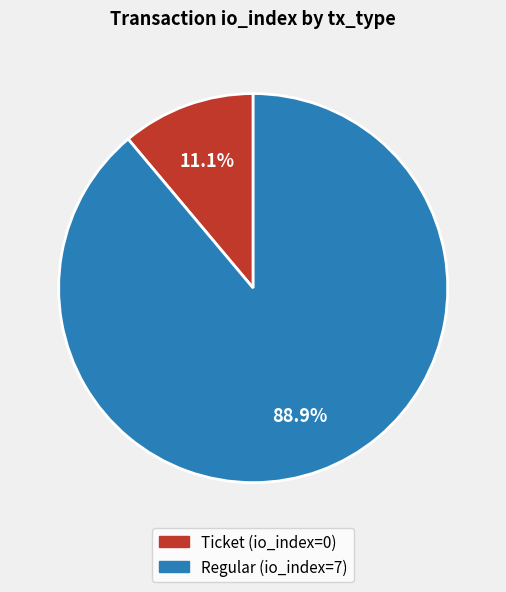

To the nearest percent, what is the combined percentage of Ticket and Regular?

100%